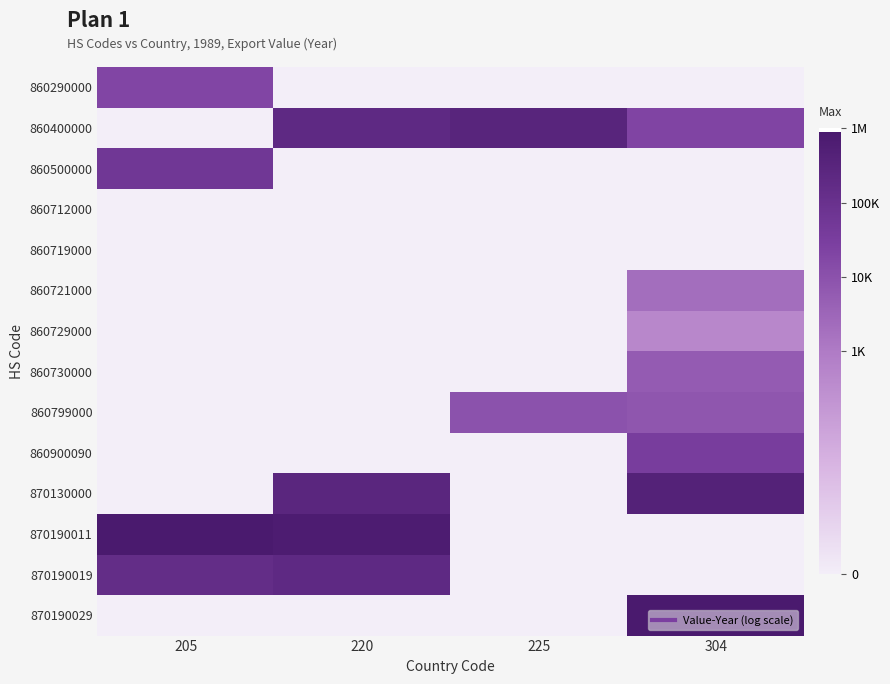

At how many categories does at least one series exceed 1?

4